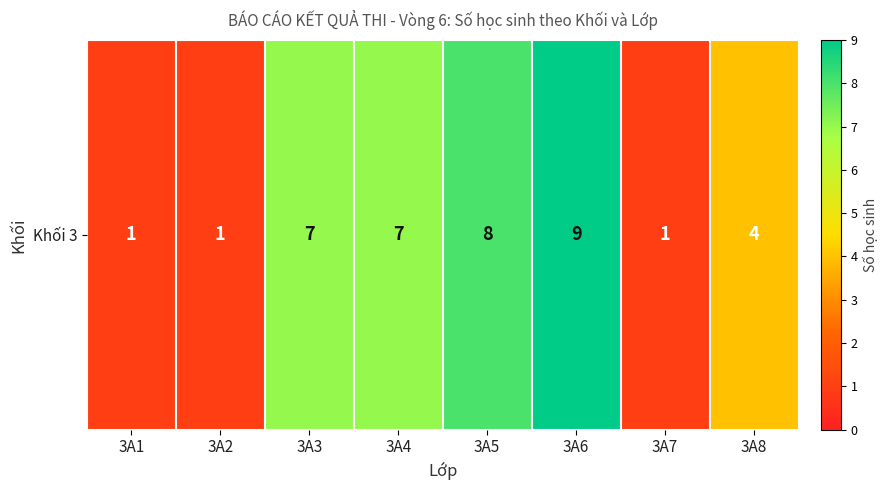

What is the ratio of the value at 3A7 to the value at 3A4?

0.1